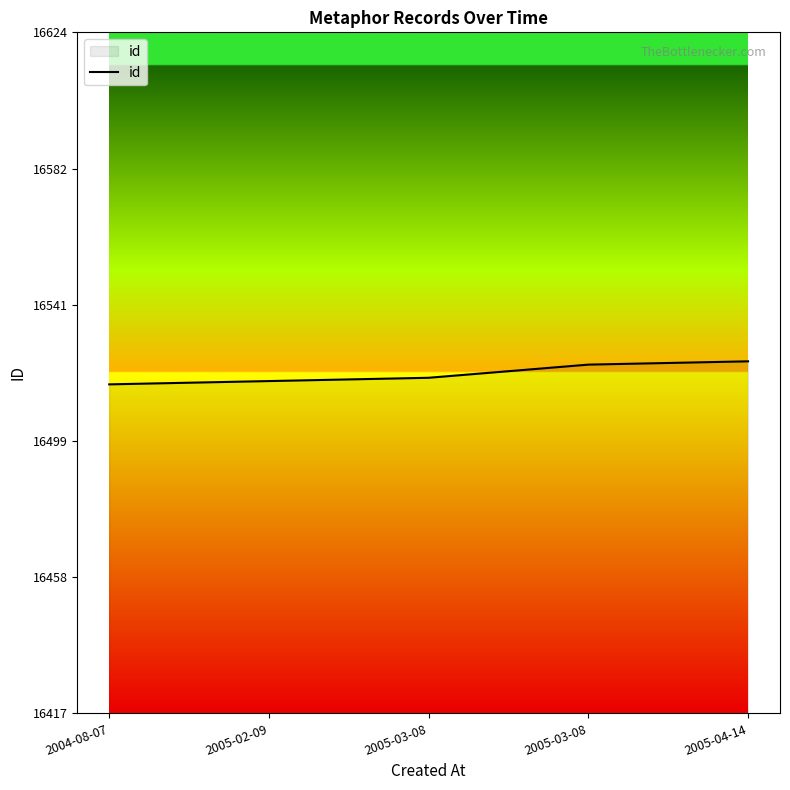

What is the label of the 2nd point from the left?

2005-02-09